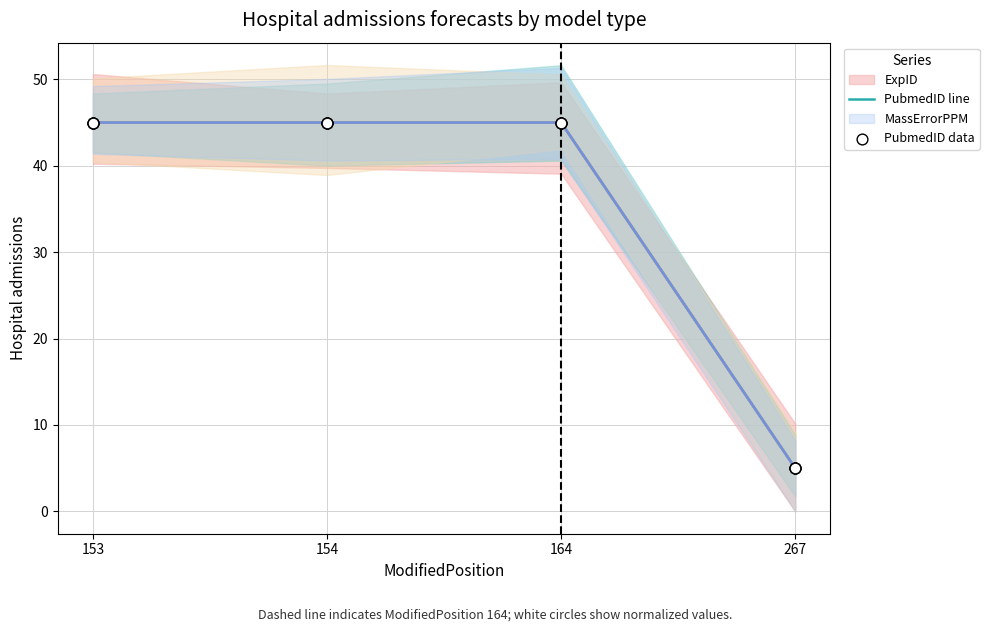

Which series has the largest Y range (max minus min)?

ExpID